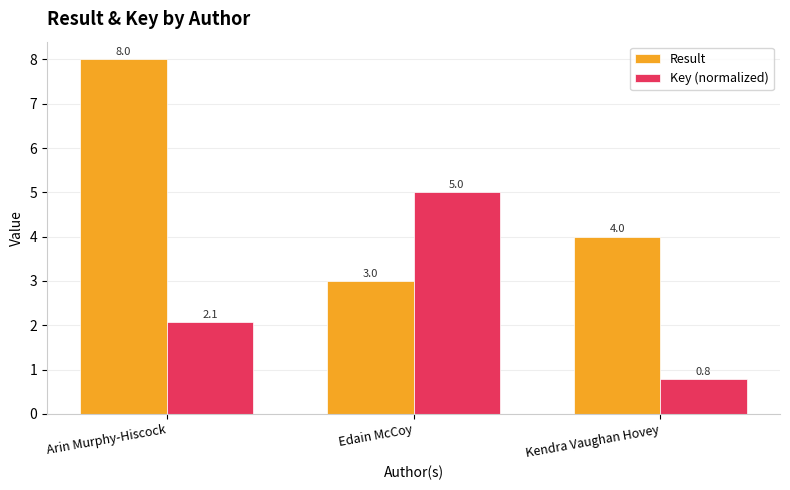

What is the spread (max minus min) of values at Kendra Vaughan Hovey?

3.2